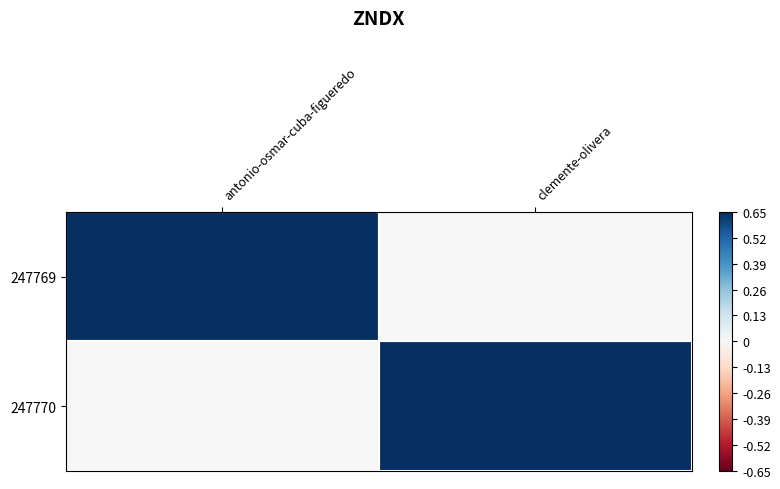

Which series changed the most between antonio-osmar-cuba-figueredo and clemente-olivera?

247769